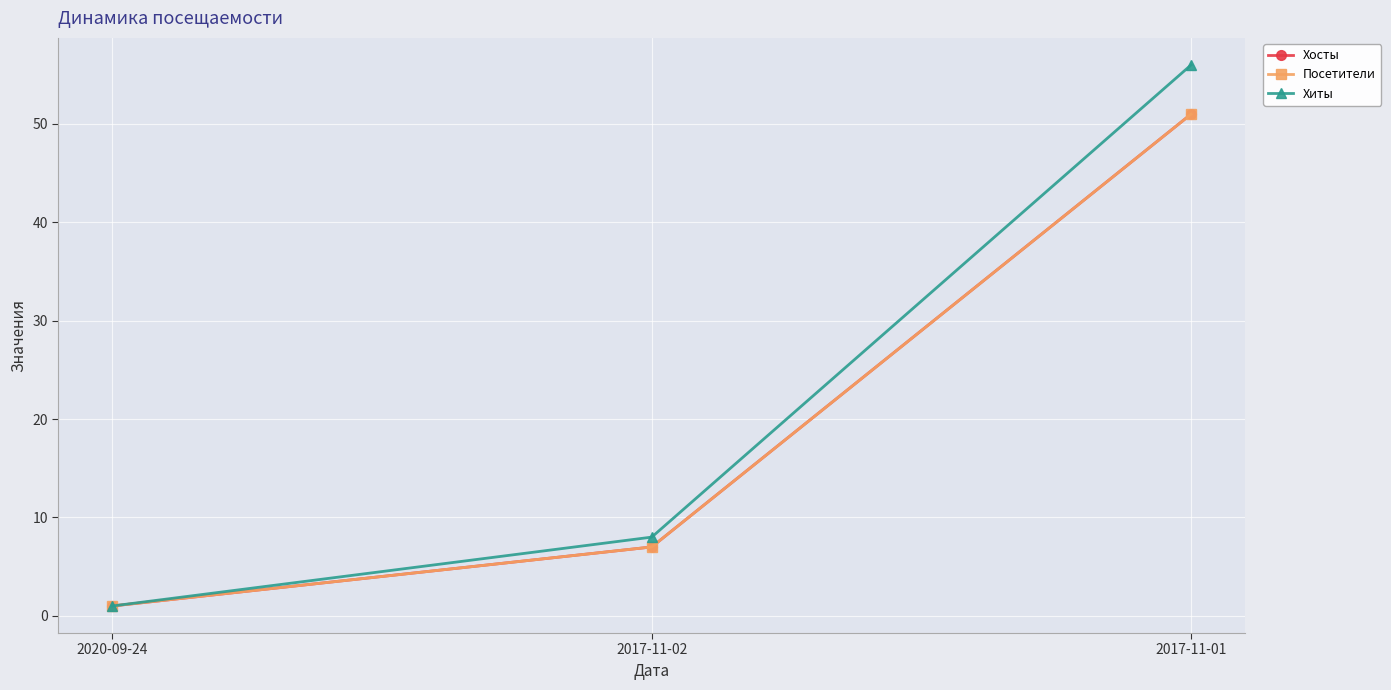

True or false: Хосты has a value of 51 at 2017-11-01.

True